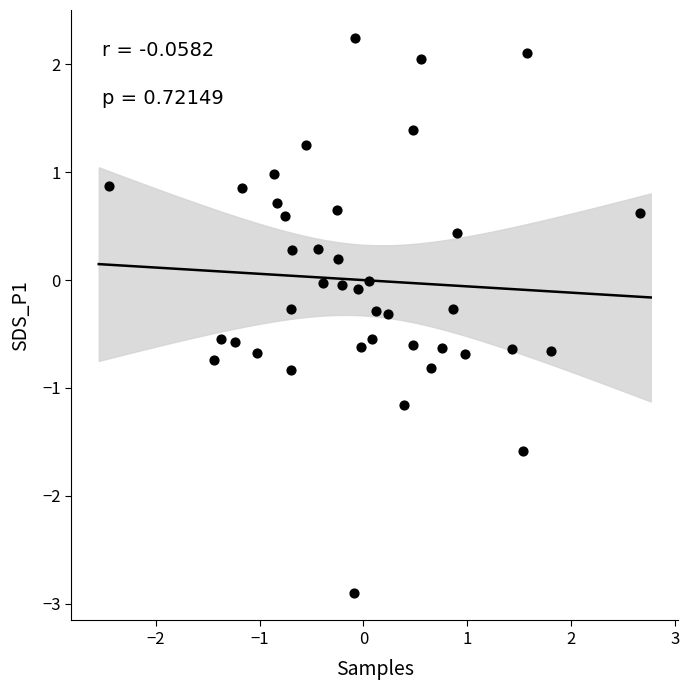

What is the range of X values (max minus min)?

5.1